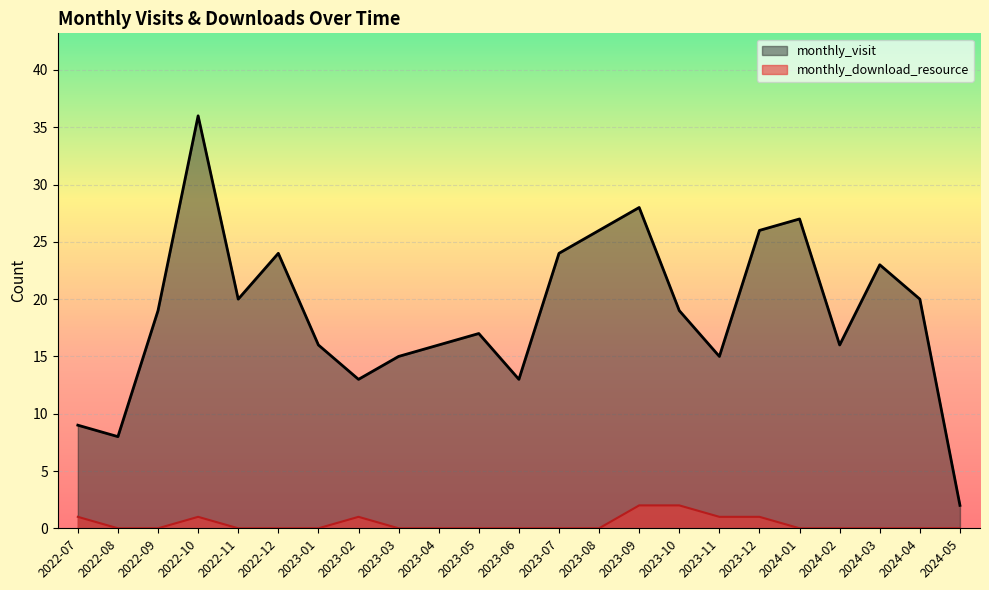

True or false: monthly_visit and monthly_download_resource intersect in this chart.

False